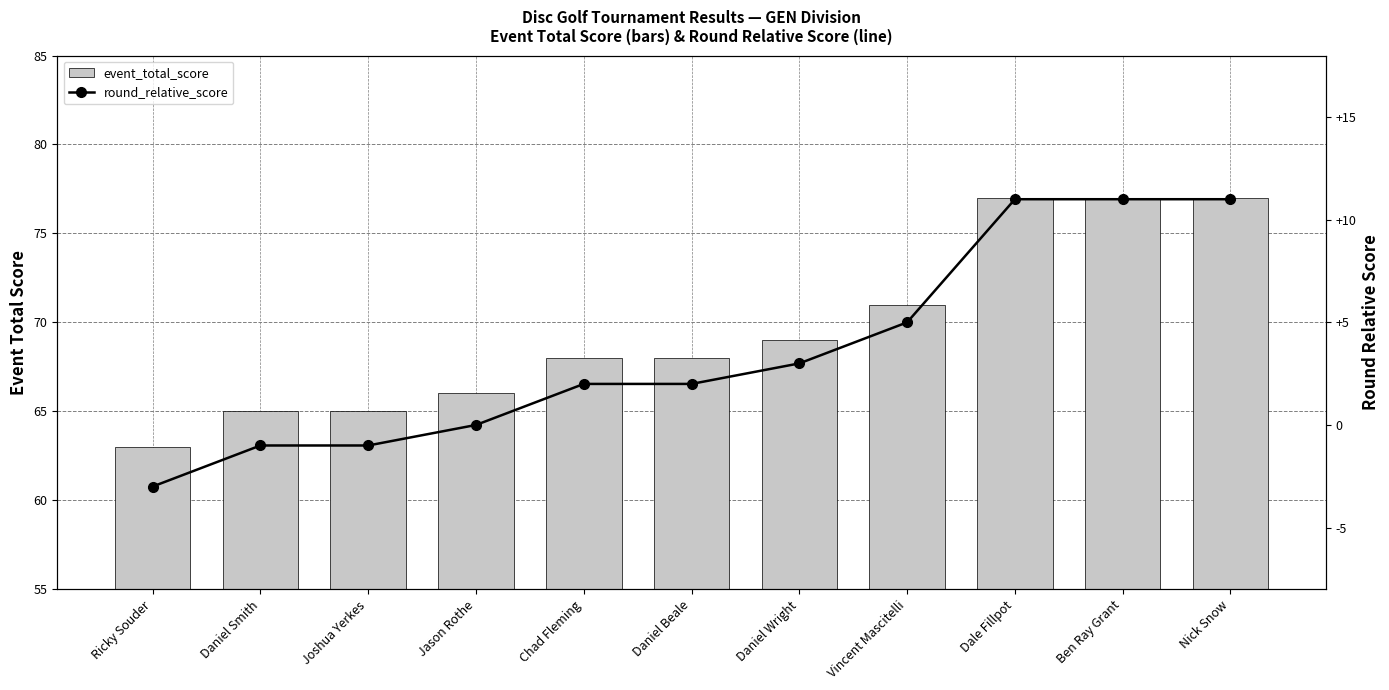

At which label does round_relative_score first exceed 2?

Daniel Wright